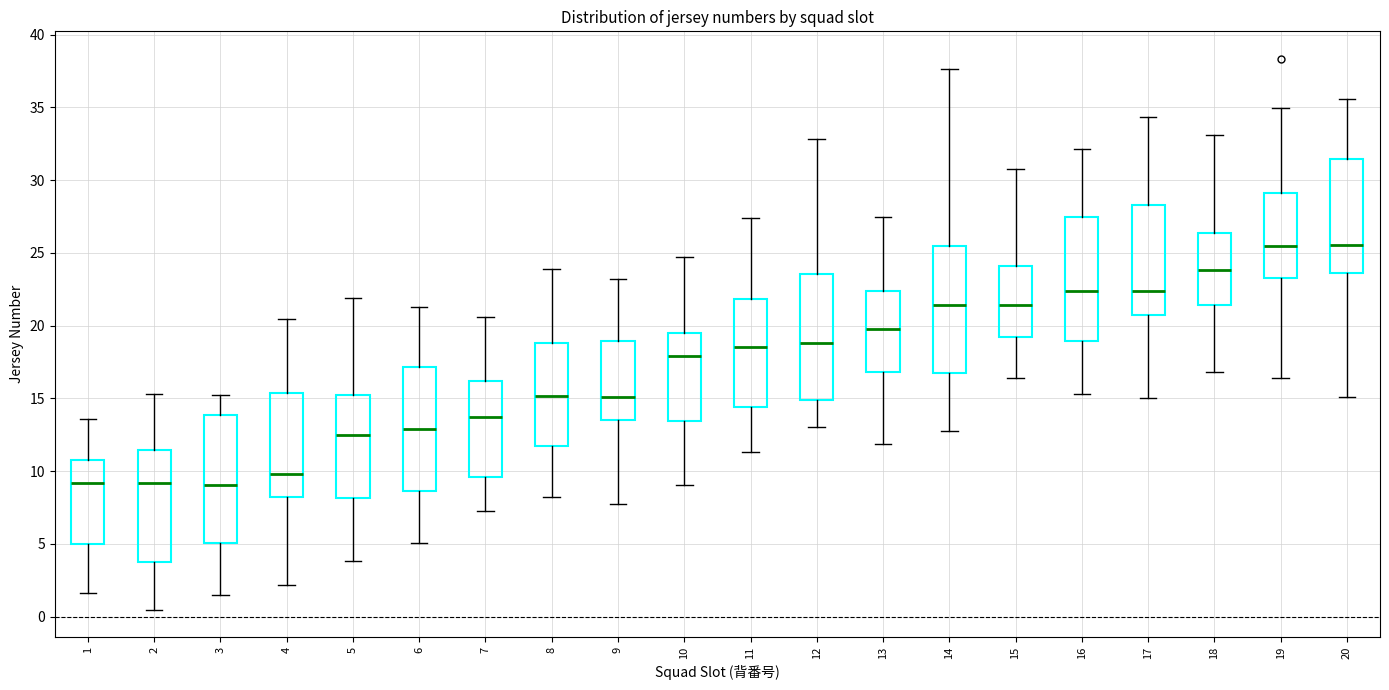

Reading left to right, read every box against the y-axis: the position of its median line, the range the box covers, and the ends of its whiskers. The values are not printed on the chart, so give them approximately, as read against the axis.

1: median 9.0, box 5.0 to 11.0, whiskers 1.5 to 13.5
2: median 9.0, box 4.0 to 11.5, whiskers 0.5 to 15.5
3: median 9.0, box 5.0 to 14.0, whiskers 1.5 to 15.0
4: median 10.0, box 8.5 to 15.5, whiskers 2.0 to 20.5
5: median 12.5, box 8.0 to 15.0, whiskers 4.0 to 22.0
6: median 13.0, box 8.5 to 17.0, whiskers 5.0 to 21.5
7: median 13.5, box 9.5 to 16.0, whiskers 7.0 to 20.5
8: median 15.0, box 11.5 to 19.0, whiskers 8.0 to 24.0
9: median 15.0, box 13.5 to 19.0, whiskers 7.5 to 23.0
10: median 18.0, box 13.5 to 19.5, whiskers 9.0 to 24.5
11: median 18.5, box 14.5 to 22.0, whiskers 11.5 to 27.5
12: median 19.0, box 15.0 to 23.5, whiskers 13.0 to 33.0
13: median 20.0, box 17.0 to 22.5, whiskers 12.0 to 27.5
14: median 21.5, box 17.0 to 25.5, whiskers 13.0 to 37.5
15: median 21.5, box 19.0 to 24.0, whiskers 16.5 to 31.0
16: median 22.5, box 19.0 to 27.5, whiskers 15.5 to 32.0
17: median 22.5, box 20.5 to 28.5, whiskers 15.0 to 34.5
18: median 24.0, box 21.5 to 26.5, whiskers 17.0 to 33.0
19: median 25.5, box 23.5 to 29.0, whiskers 16.5 to 35.0
20: median 25.5, box 23.5 to 31.5, whiskers 15.0 to 35.5